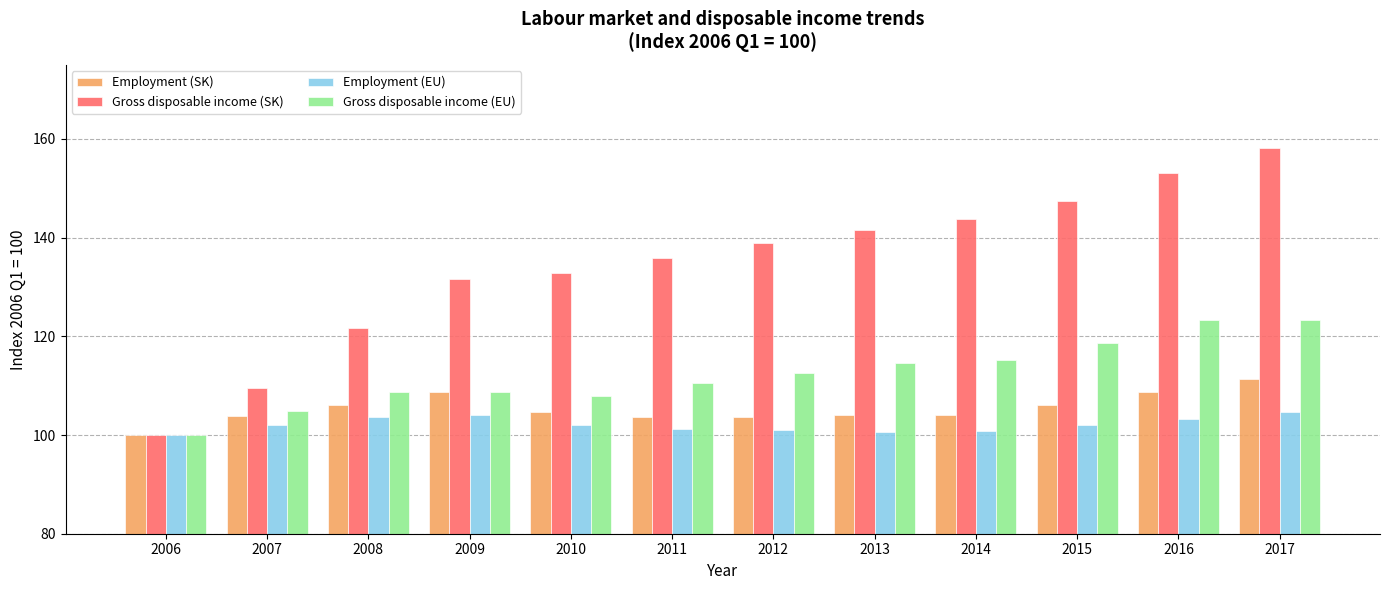

What is the difference between the highest and lowest values at 2008?

17.9